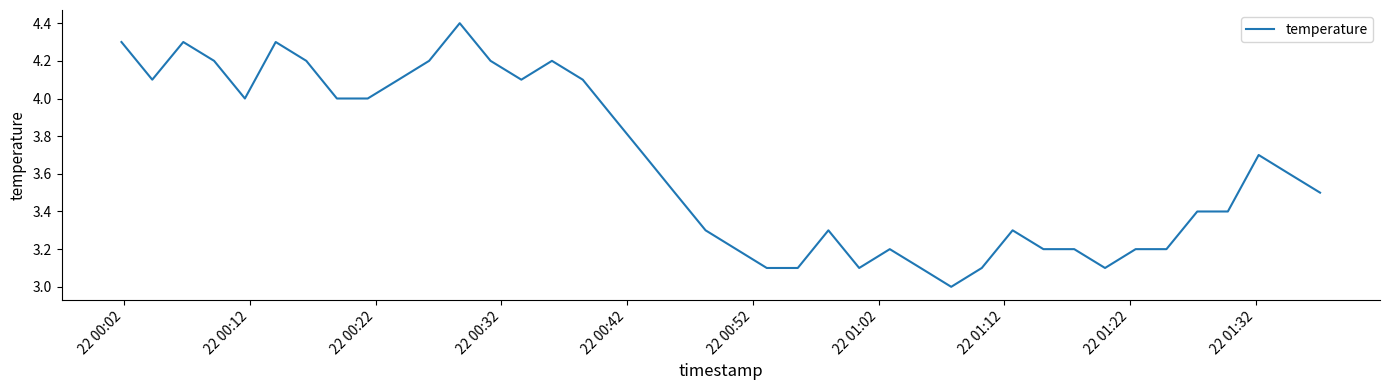

What is the difference between the maximum and minimum values?

1.4